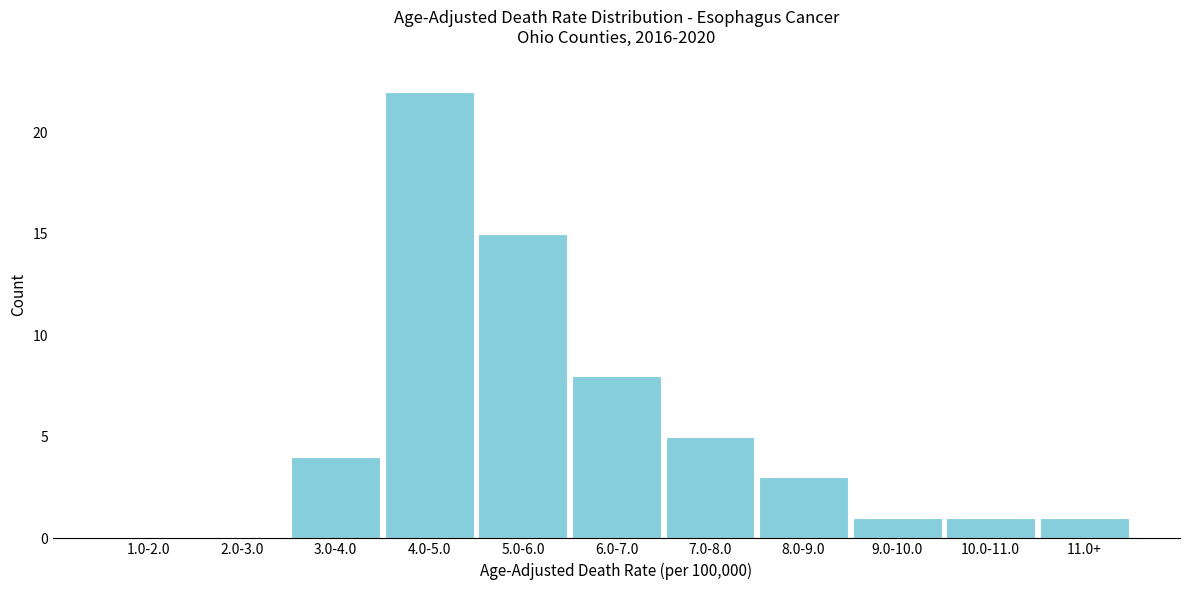

Reading right to left, what are all the values shown in this chart?

11.0+=1	10.0-11.0=1	9.0-10.0=1	8.0-9.0=3	7.0-8.0=5	6.0-7.0=8	5.0-6.0=15	4.0-5.0=22	3.0-4.0=4	2.0-3.0=0	1.0-2.0=0